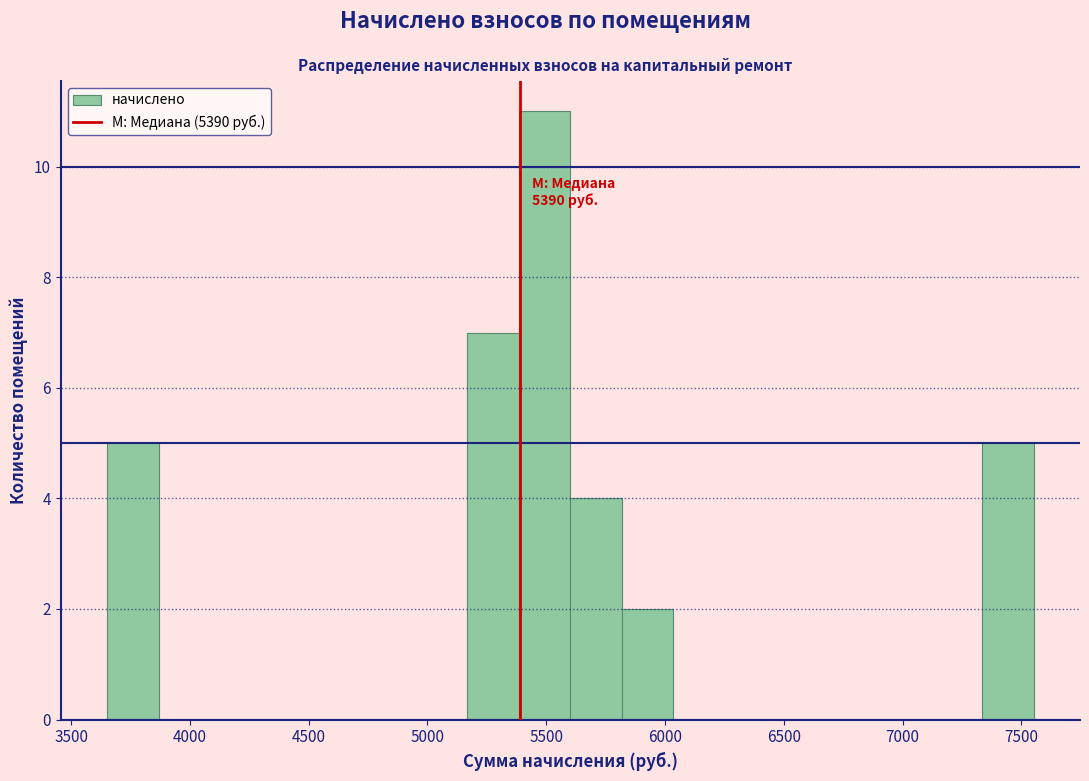

Which range on the x-axis has the tallest bar?

5400 to 5600